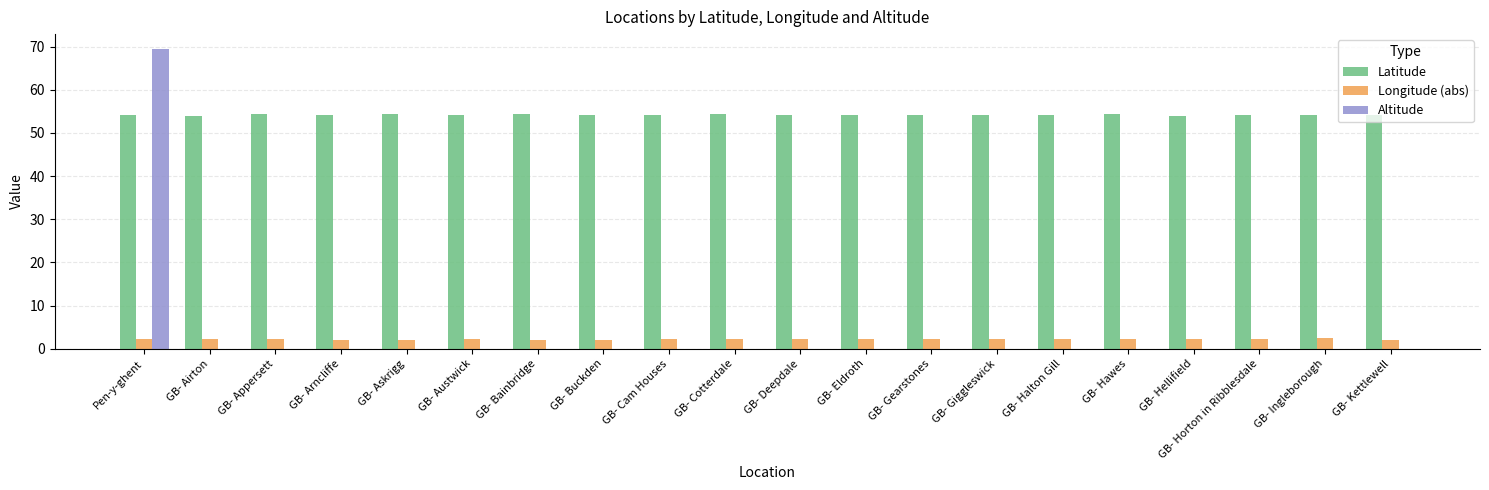

How many categories are shown in the chart?

20